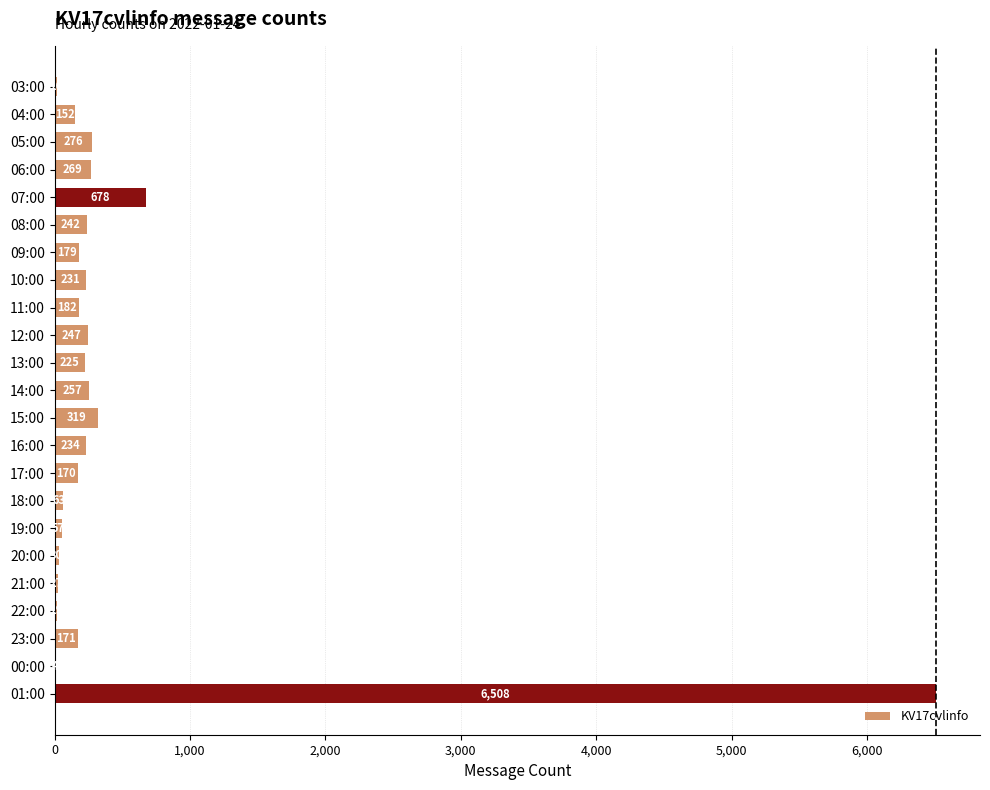

Reading bottom to top, extract all data points from this chart.

01:00=6508	00:00=4	23:00=171	22:00=19	21:00=27	20:00=30	19:00=57	18:00=63	17:00=170	16:00=234	15:00=319	14:00=257	13:00=225	12:00=247	11:00=182	10:00=231	09:00=179	08:00=242	07:00=678	06:00=269	05:00=276	04:00=152	03:00=16